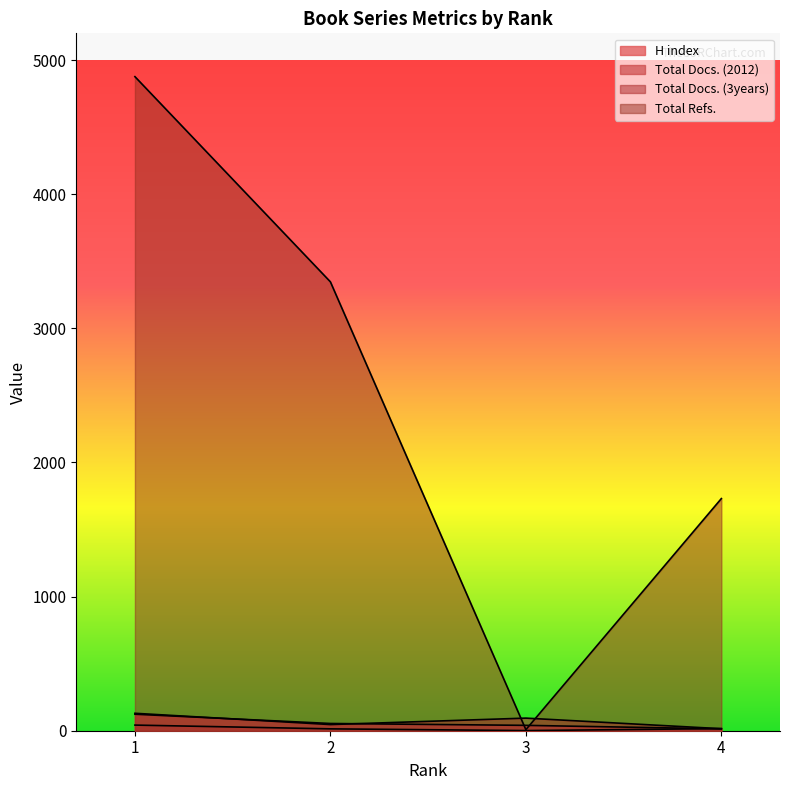

What is the difference between the Total Docs. (3years) values at 2 and 4?

31